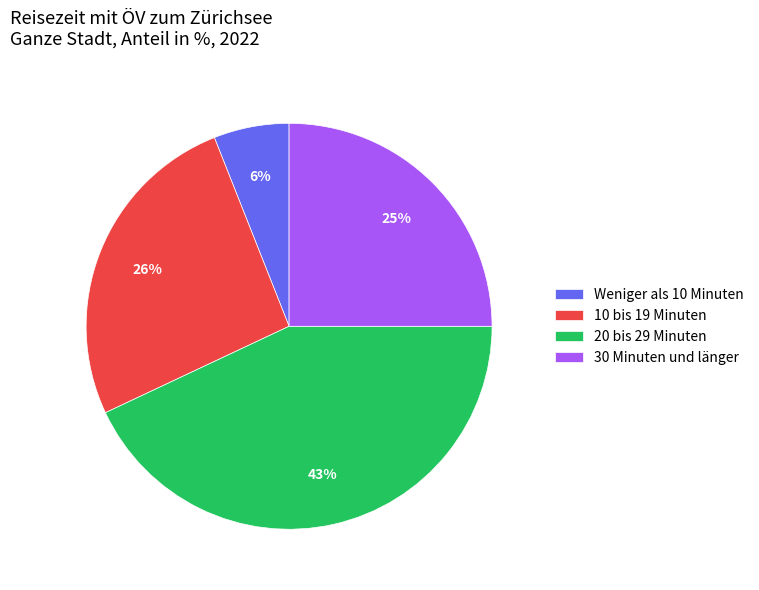

The 30 Minuten und länger slice represents 15% of the pie. True or false?

False